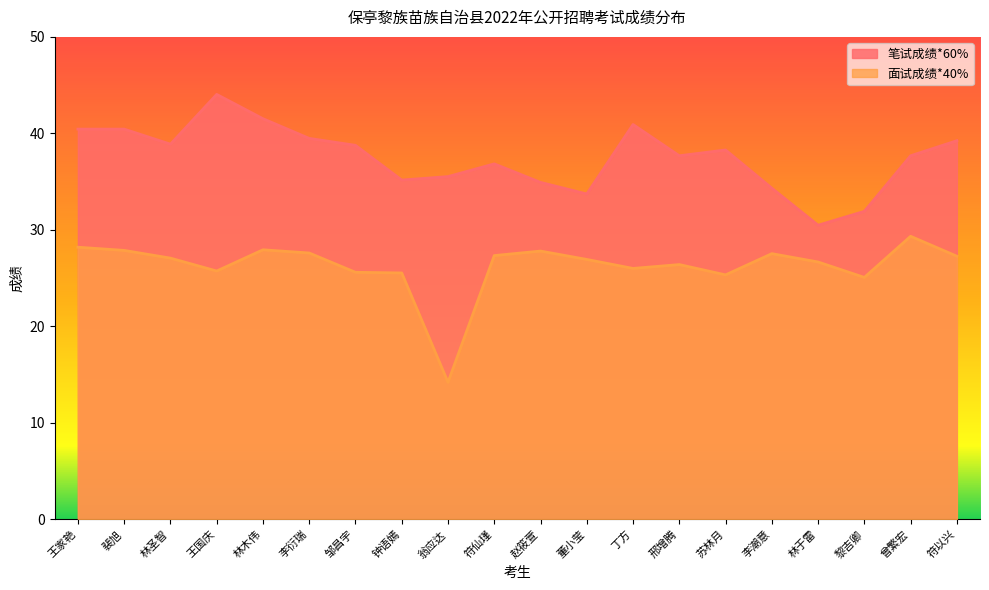

In 面试成绩*40%, how many points are higher than both neighbors (excluding endpoints)?

5